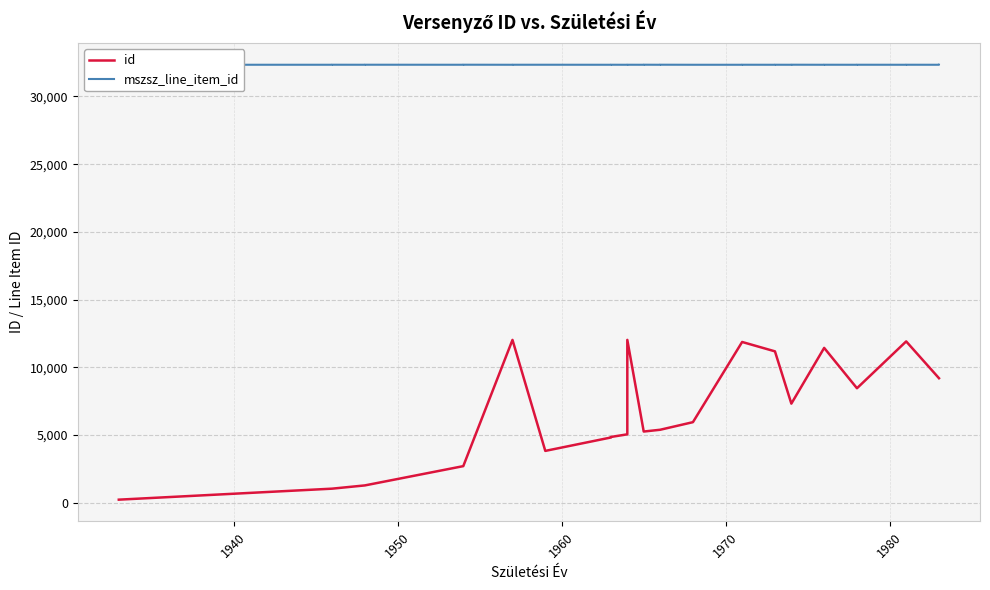

What is the maximum value shown in the chart?

32342